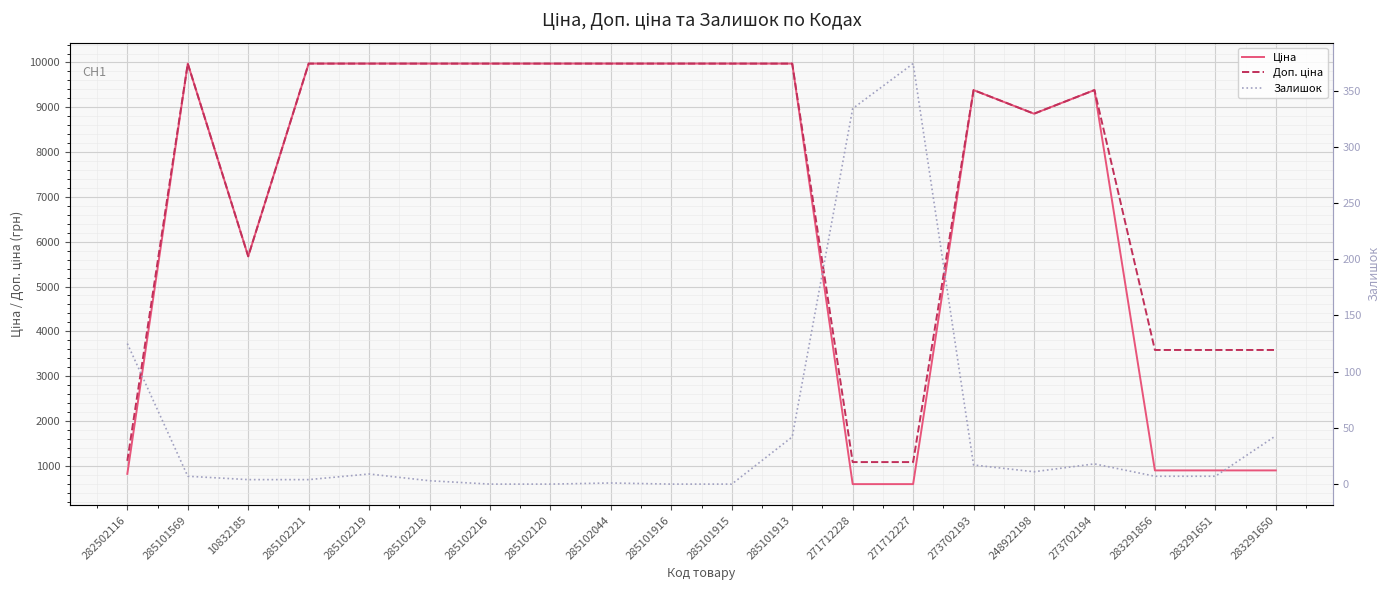

What is the difference between the Залишок values at 283291856 and 273702193?

10.0